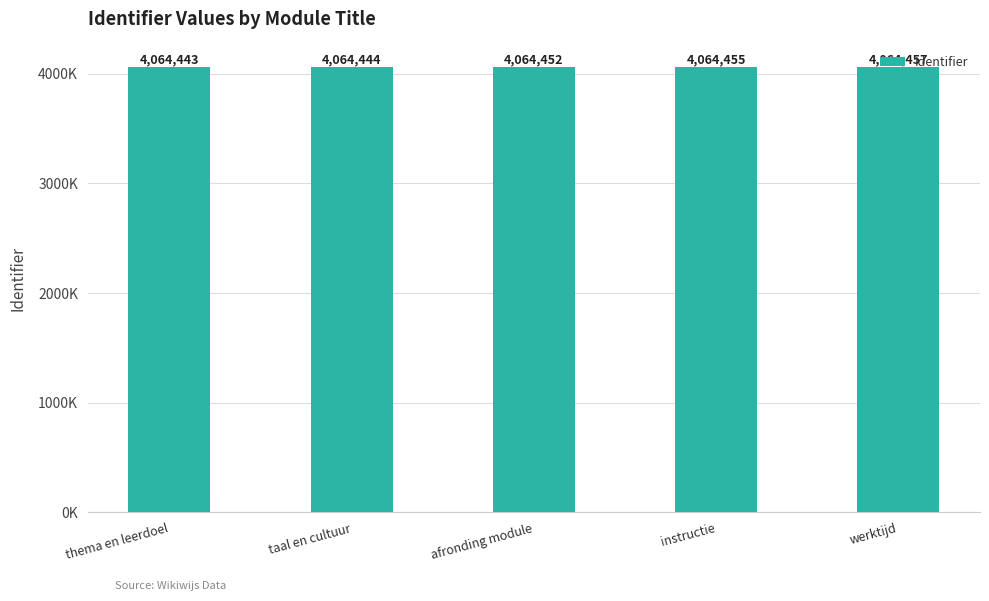

What is the difference between the maximum and second lowest values?

13